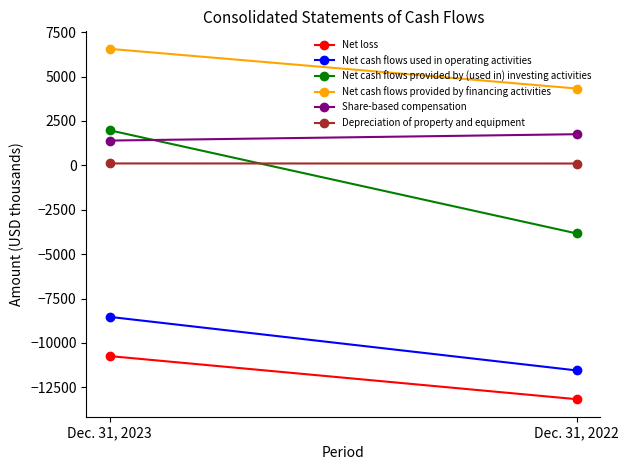

Reading right to left, extract all data points from this chart.

Net loss: Dec. 31, 2022=-13168	Dec. 31, 2023=-10740
Net cash flows used in operating activities: Dec. 31, 2022=-11549	Dec. 31, 2023=-8533
Net cash flows provided by (used in) investing activities: Dec. 31, 2022=-3836	Dec. 31, 2023=1973
Net cash flows provided by financing activities: Dec. 31, 2022=4324	Dec. 31, 2023=6558
Share-based compensation: Dec. 31, 2022=1752	Dec. 31, 2023=1394
Depreciation of property and equipment: Dec. 31, 2022=102	Dec. 31, 2023=106